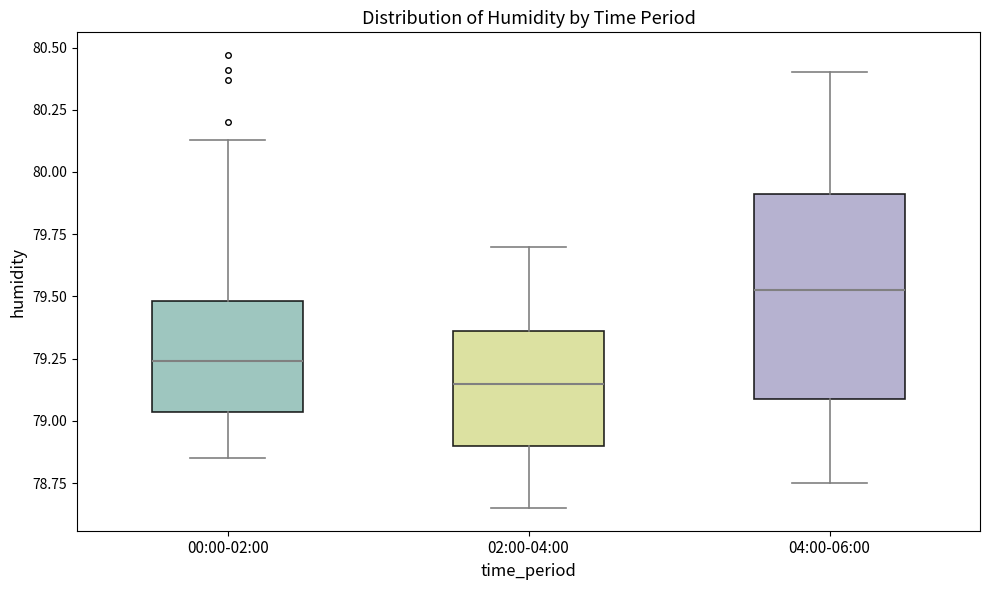

Reading left to right, read every box against the y-axis: the position of its median line, the range the box covers, and the ends of its whiskers. The values are not printed on the chart, so give them approximately, as read against the axis.

00:00-02:00: median 79.25, box 79.05 to 79.50, whiskers 78.85 to 80.15
02:00-04:00: median 79.15, box 78.90 to 79.35, whiskers 78.65 to 79.70
04:00-06:00: median 79.55, box 79.10 to 79.90, whiskers 78.75 to 80.40